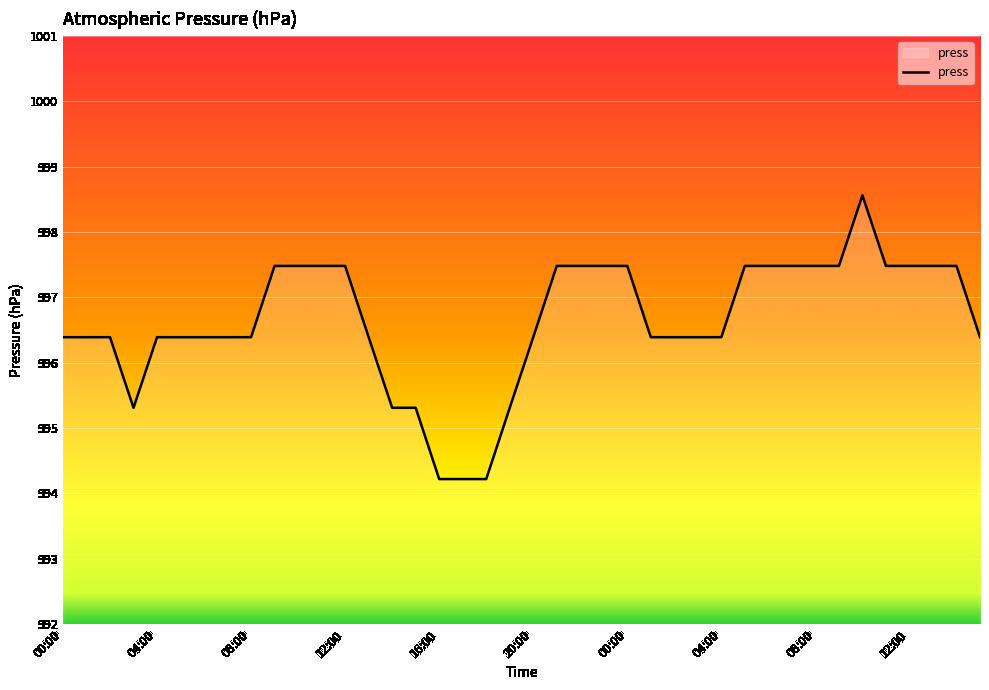

How many values are below 996?

7